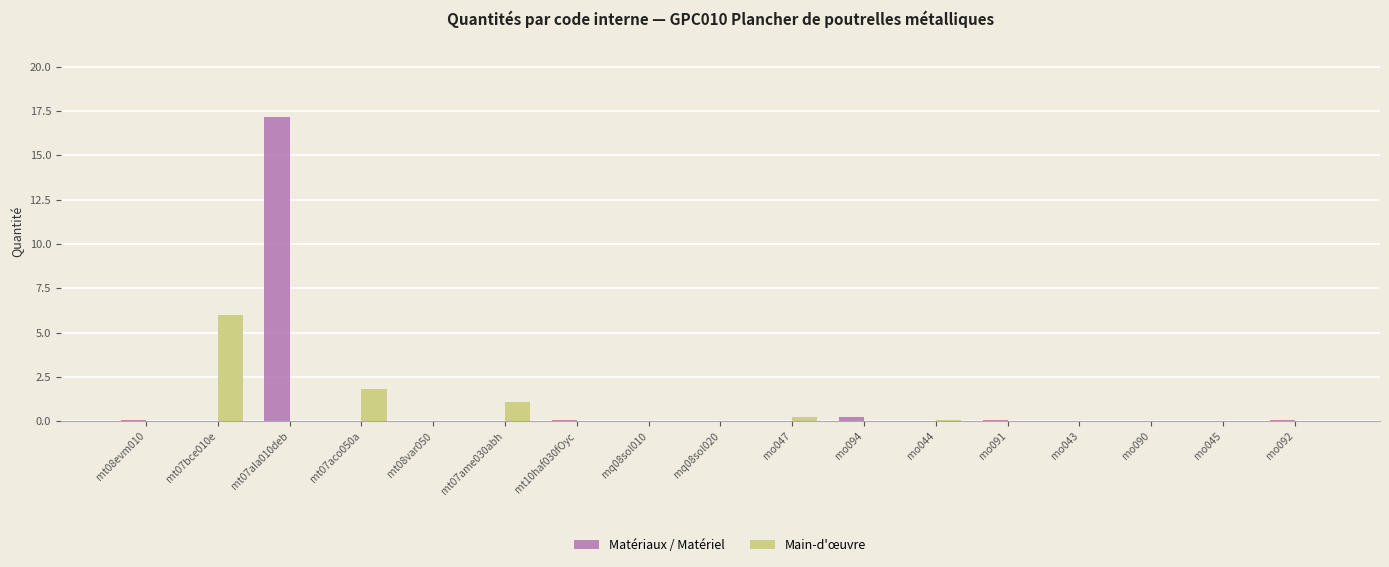

True or false: Main-d'œuvre has a value of 0.0 at mo092.

True